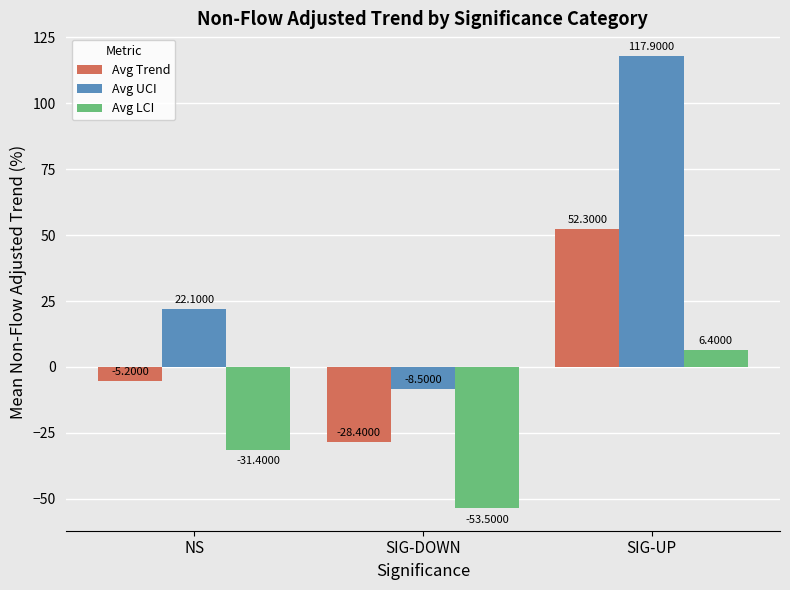

The value of Avg Trend at SIG-UP is 15.7. True or false?

False